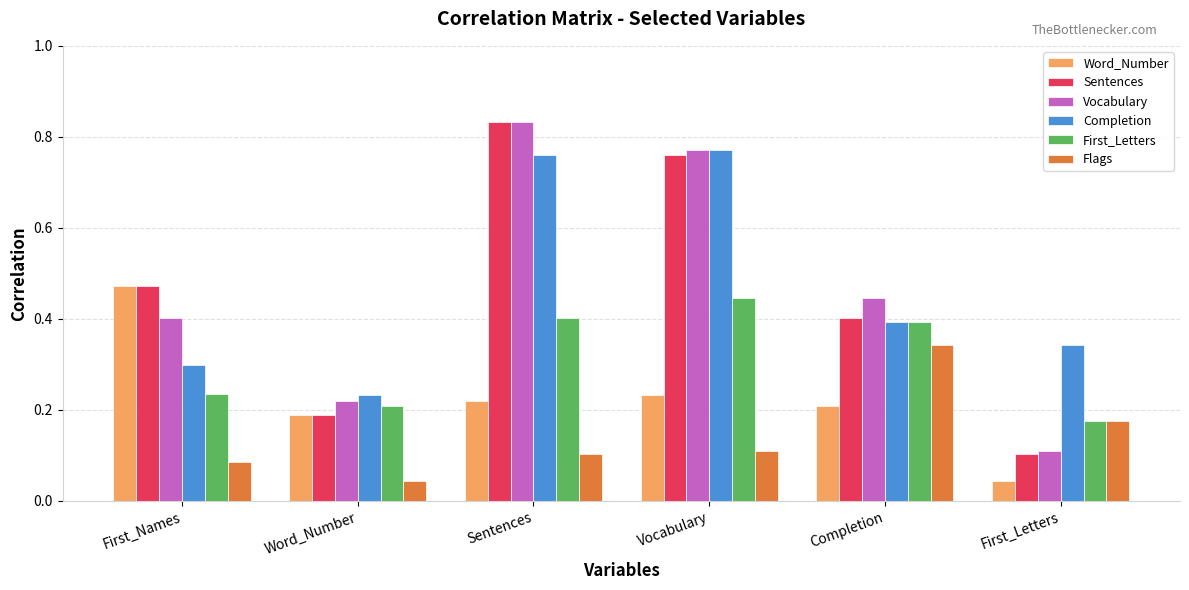

Count the Flags values in the range 0 to 1.

6